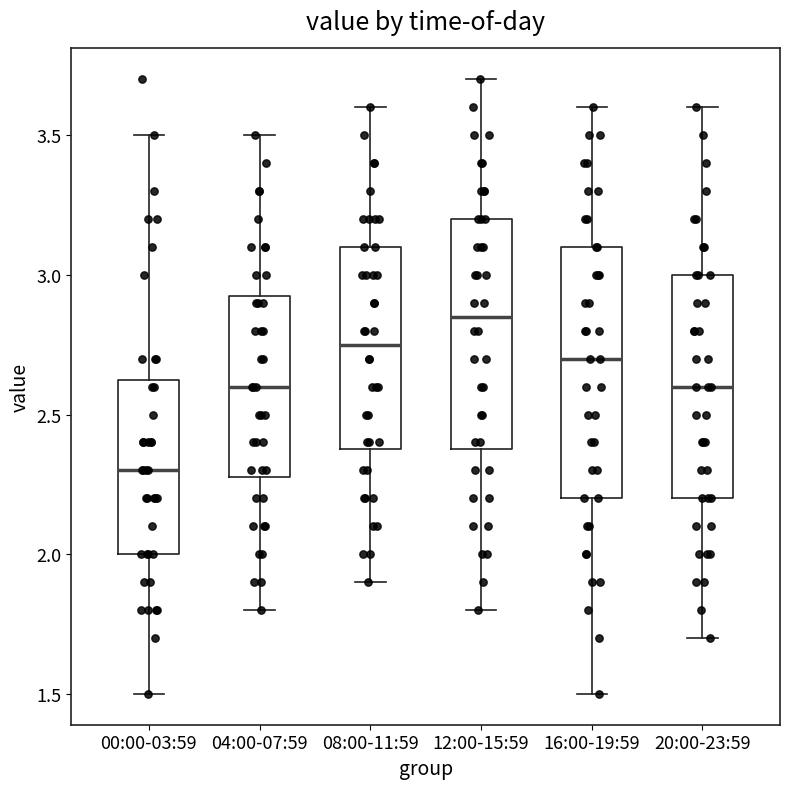

Where does the upper whisker of the box for 08:00-11:59 end on the y-axis? The values are not printed on the chart, so give them approximately, as read against the axis.

3.60